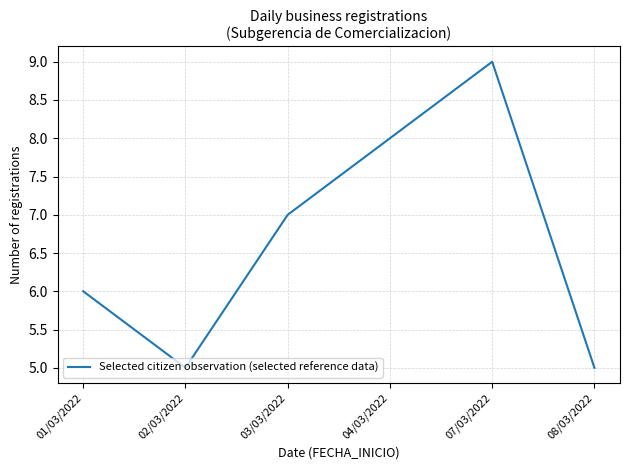

At which category does the chart reach its peak across all series?

07/03/2022